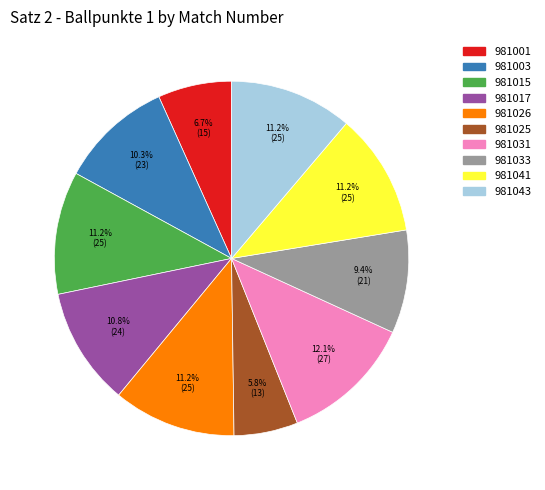

Count the number of slices in the pie.

10